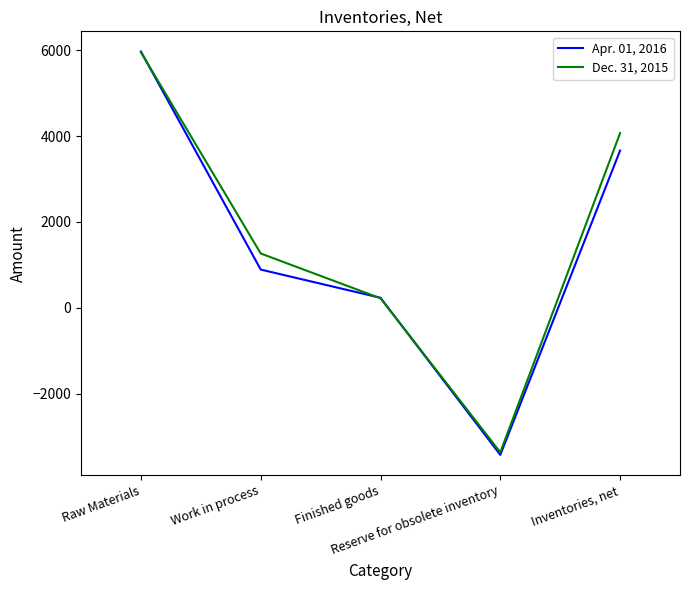

The Apr. 01, 2016 series shows 1374 at Raw Materials. True or false?

False